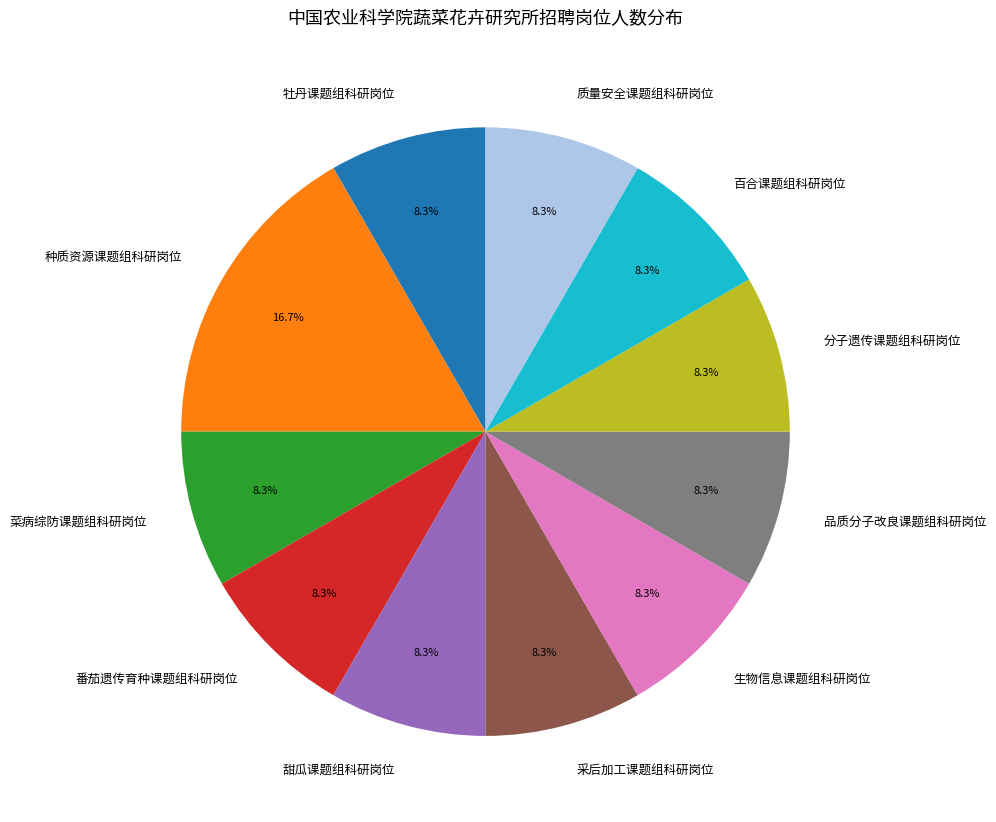

Is it true that 牡丹课题组科研岗位 is 8% of the pie?

True